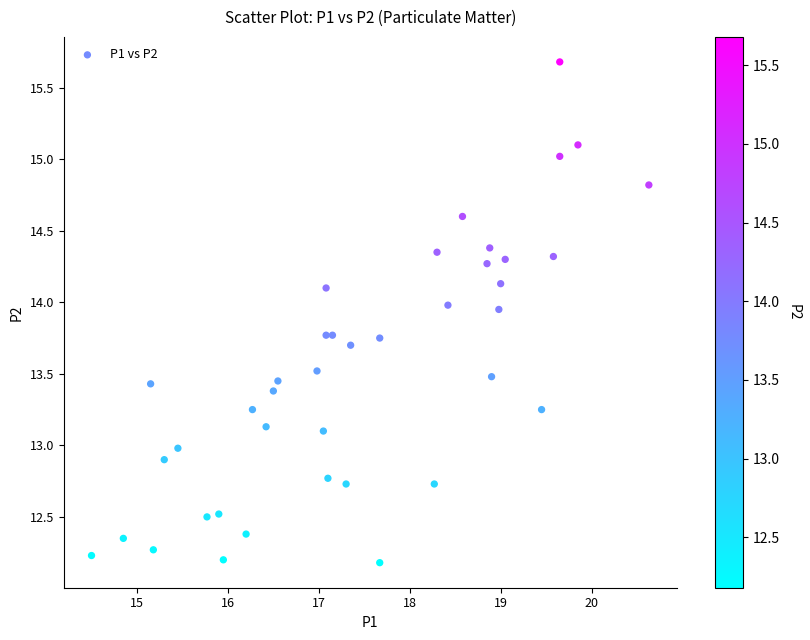

What is the range of X values (max minus min)?

6.1